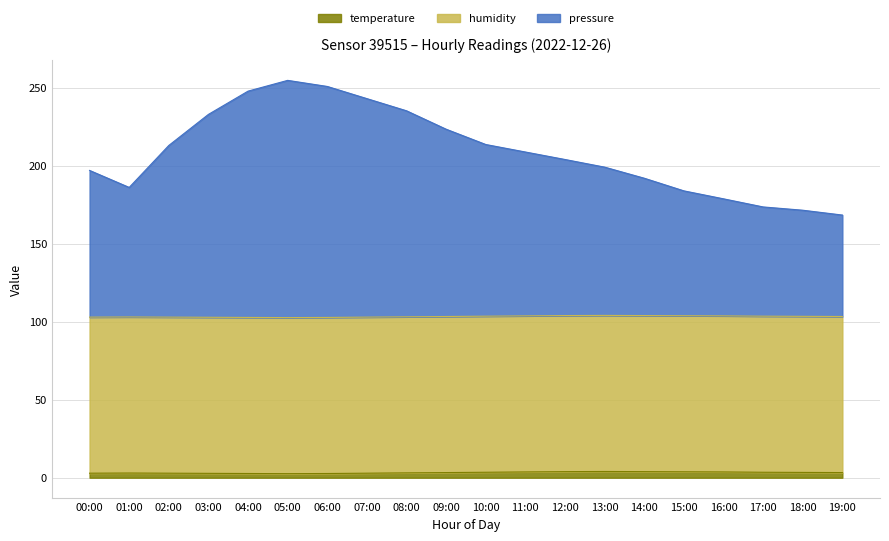

The temperature series shows 3.3 at 19:00. True or false?

True